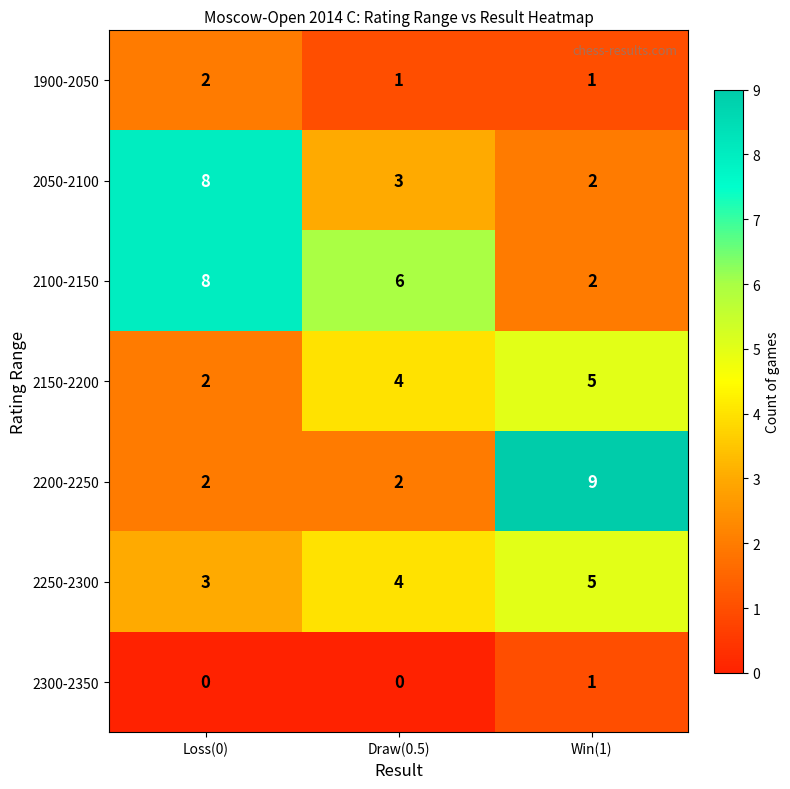

List the labels in order of 2150-2200 value, smallest first.

Loss(0), Draw(0.5), Win(1)